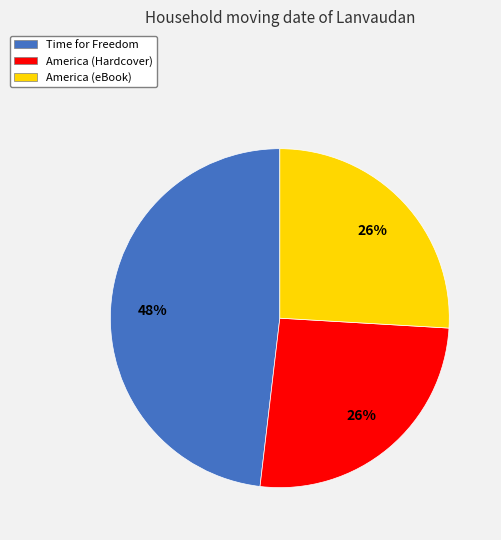

To the nearest percent, what is the average slice percentage?

33%